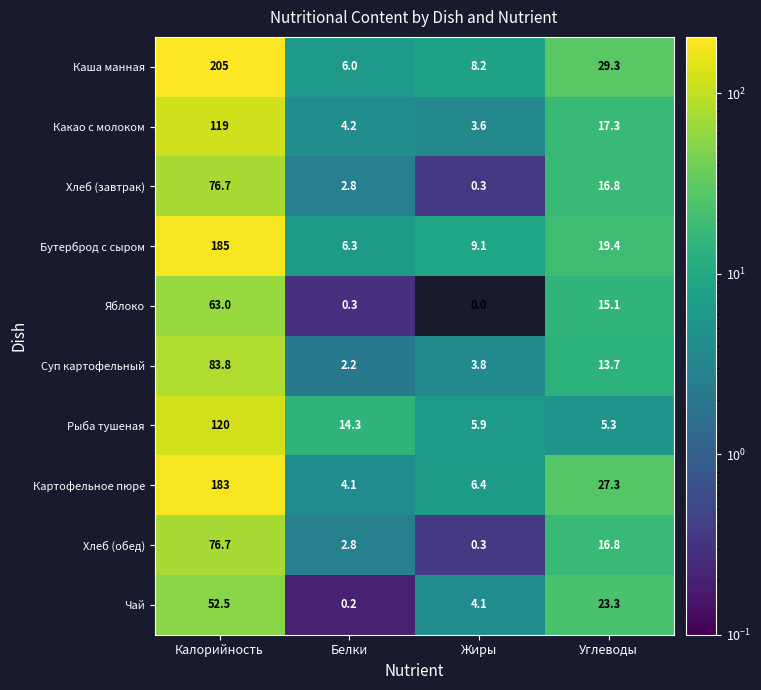

The Рыба тушеная series shows 212.0 at Калорийность. True or false?

False